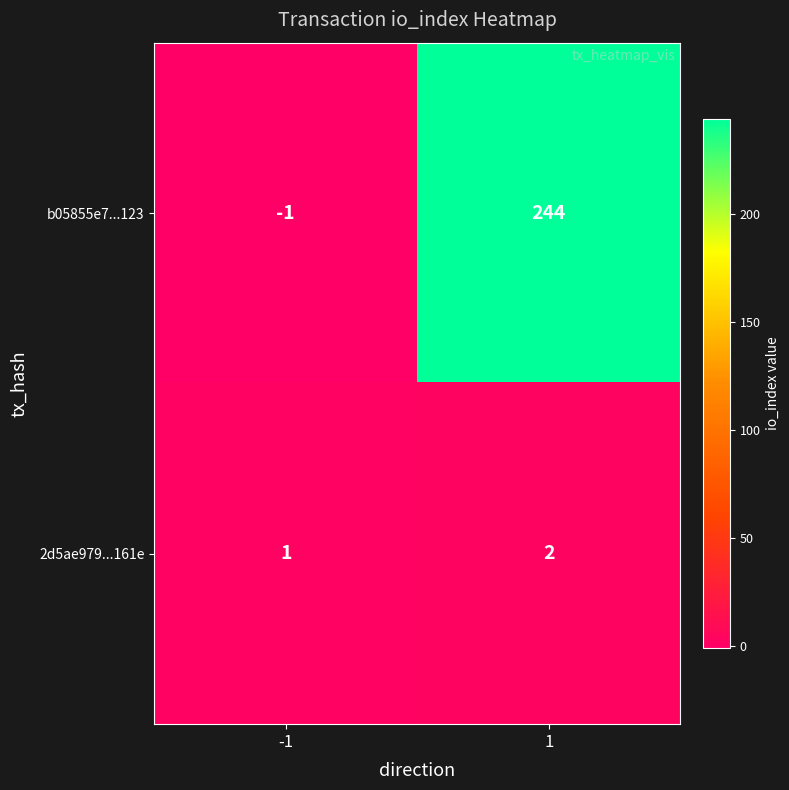

Which series has the widest spread of values?

b05855e7...123